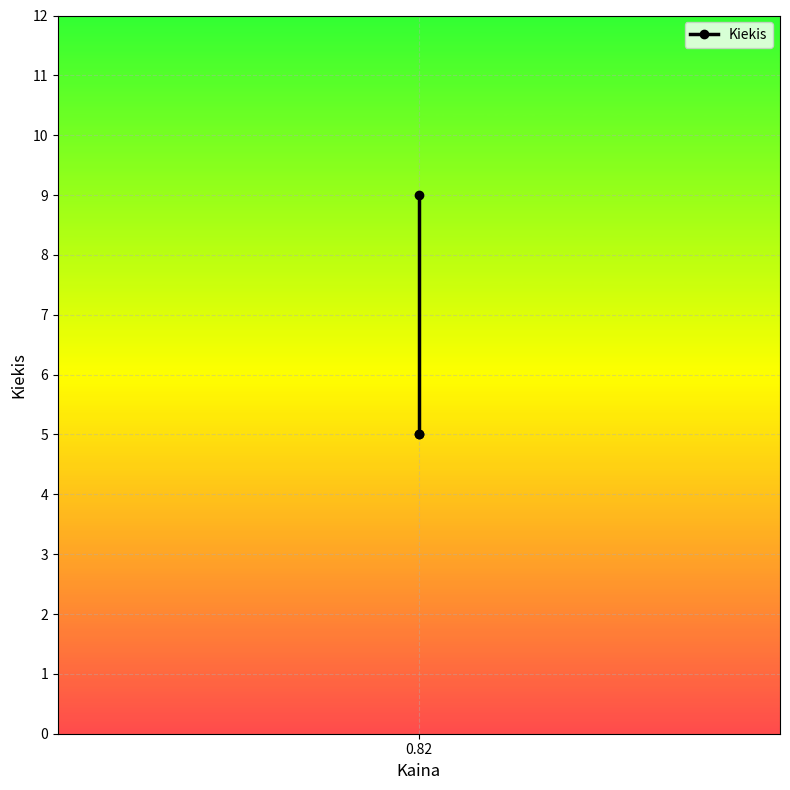

Read the value at 0.82.

5